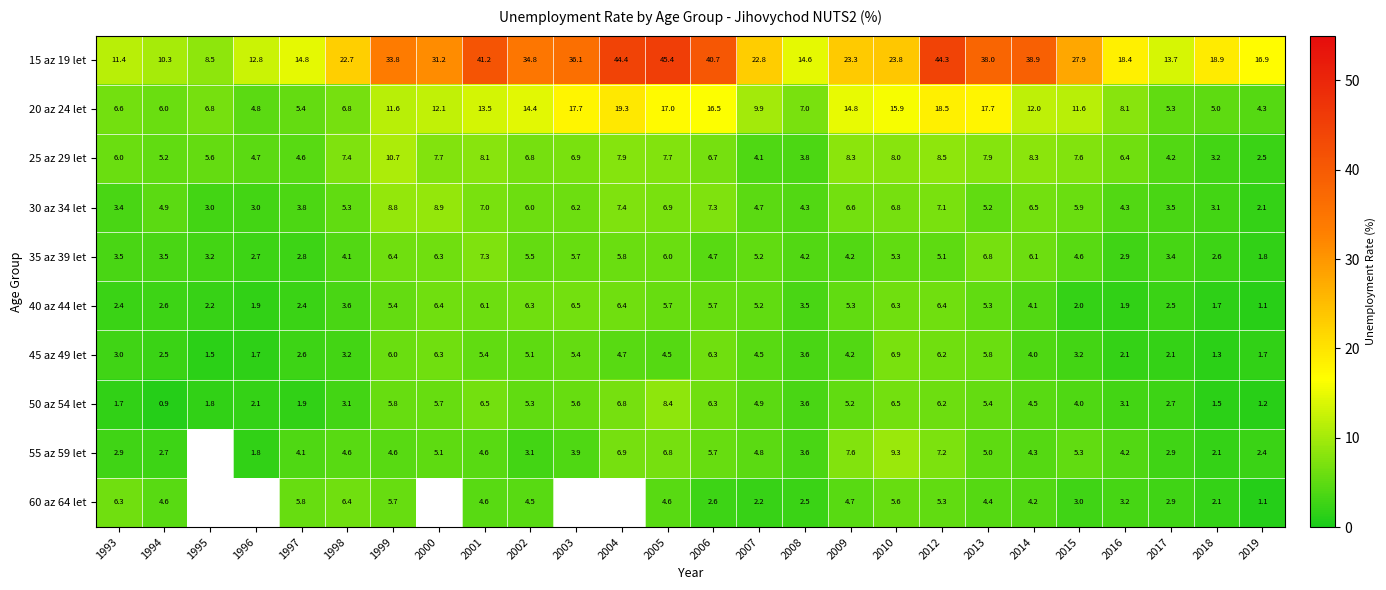

Is it true that 20 az 24 let equals 17.0 at 2005?

True